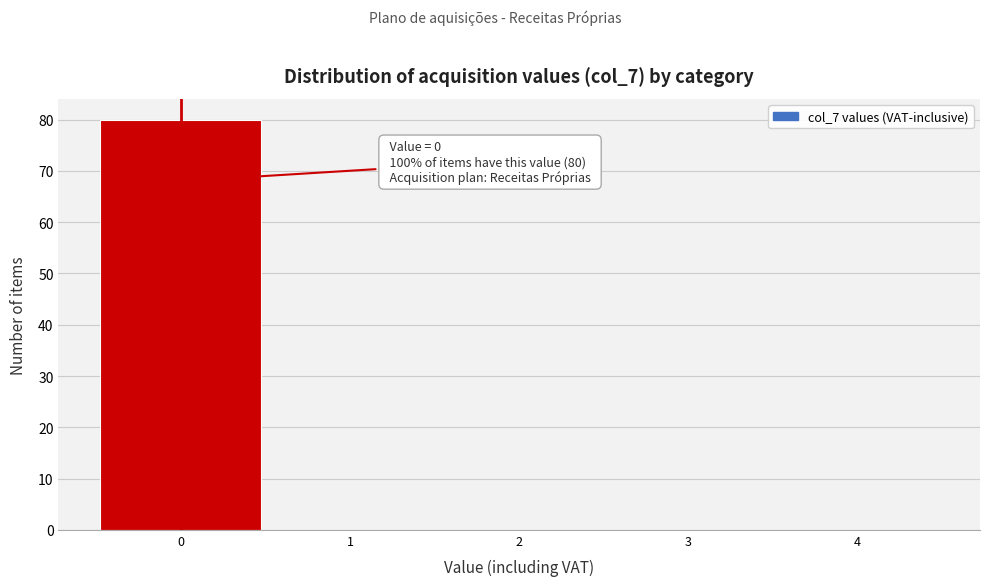

Over which range of the x-axis is the bar tallest?

-0.5 to 0.5